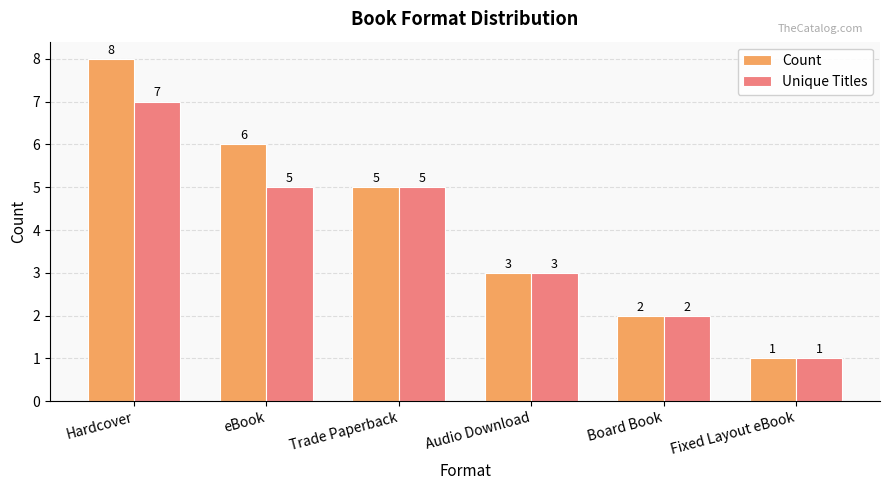

At Hardcover, list the series in order from largest to smallest.

Count, Unique Titles